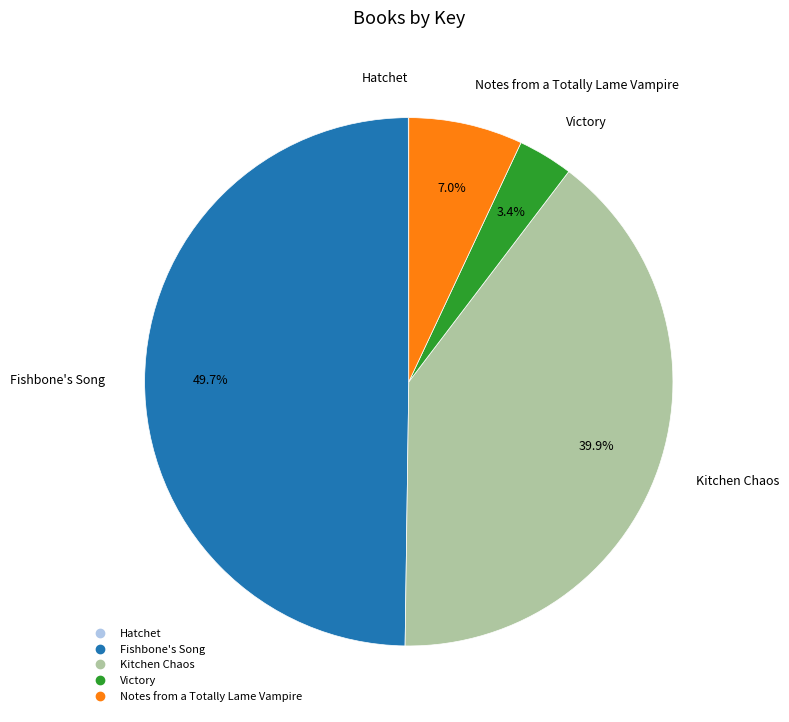

Between Kitchen Chaos and Fishbone's Song, which is larger?

Fishbone's Song